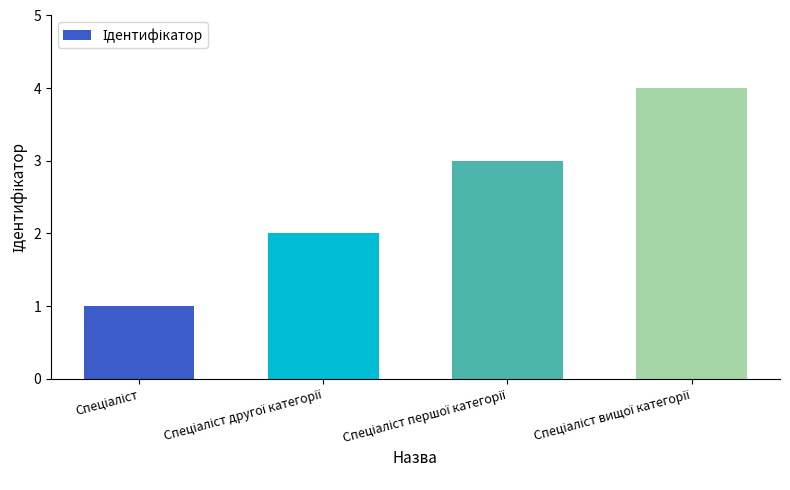

What is the sum of all values?

10